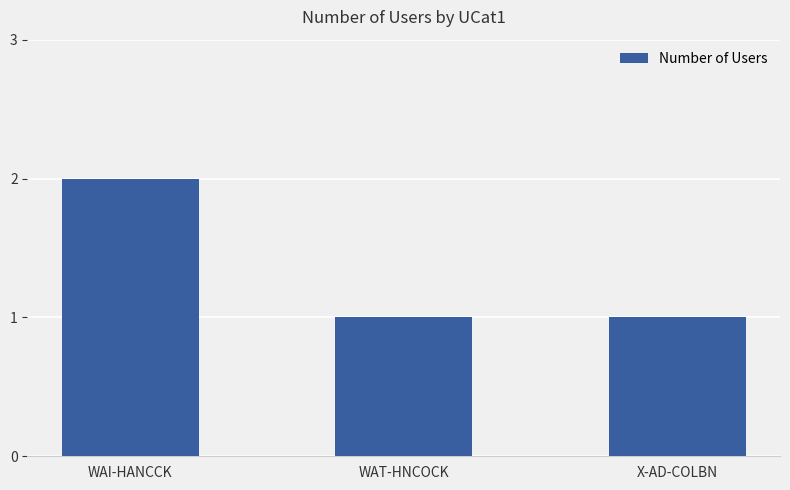

How many values are between 1 and 2?

3